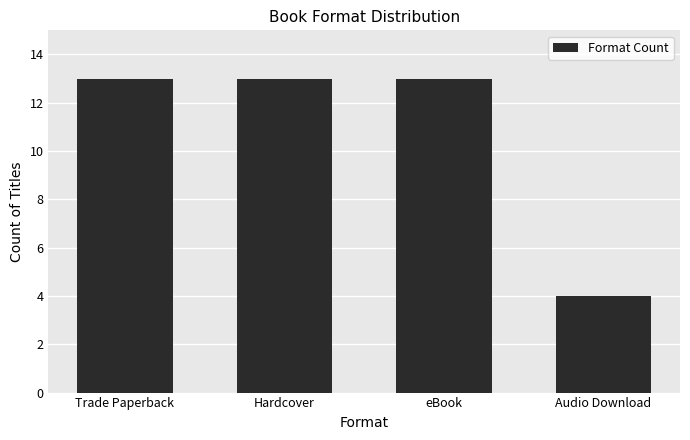

Reading left to right, extract all data points from this chart.

Trade Paperback=13	Hardcover=13	eBook=13	Audio Download=4